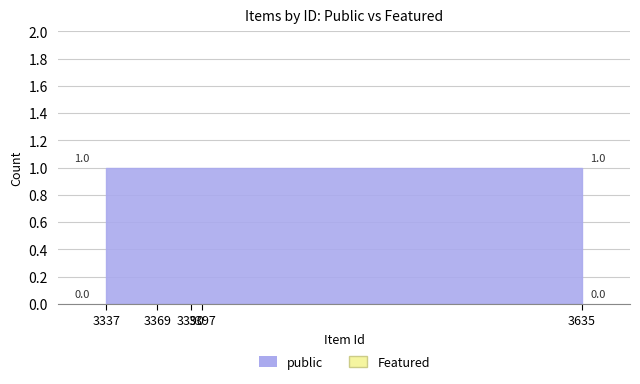

Reading right to left, extract all data points from this chart.

public: 1	1	1	1	1
featured: 0	0	0	0	0